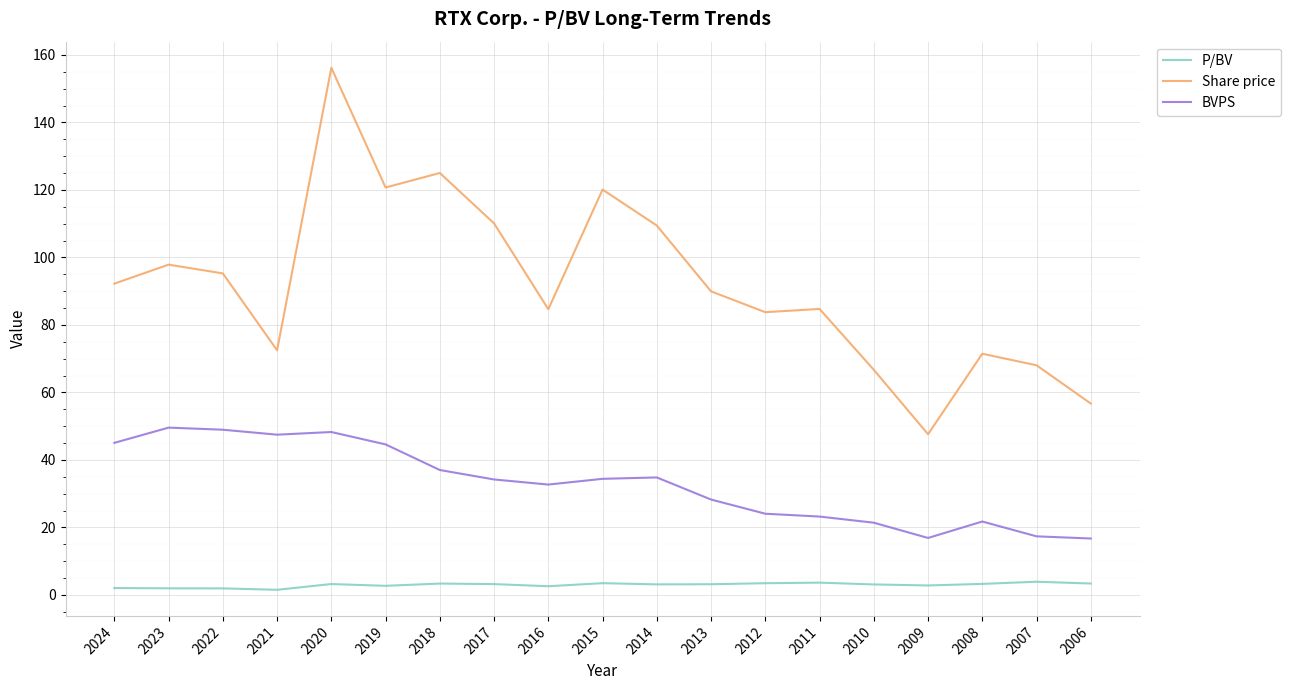

List the series in order of their overall mean, lowest first.

P/BV, BVPS, Share price